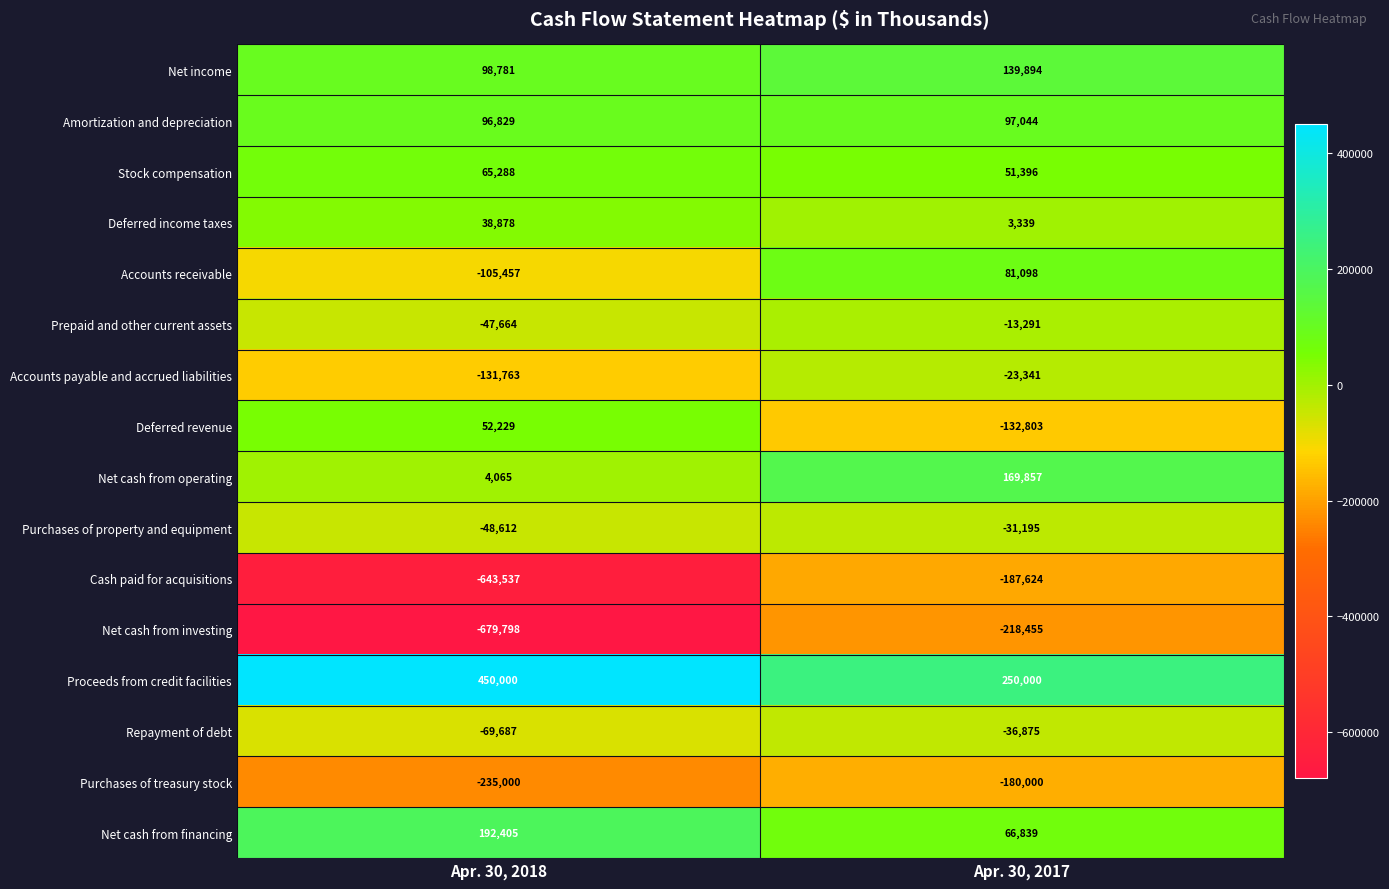

Which series has the largest total across all categories?

Proceeds from credit facilities